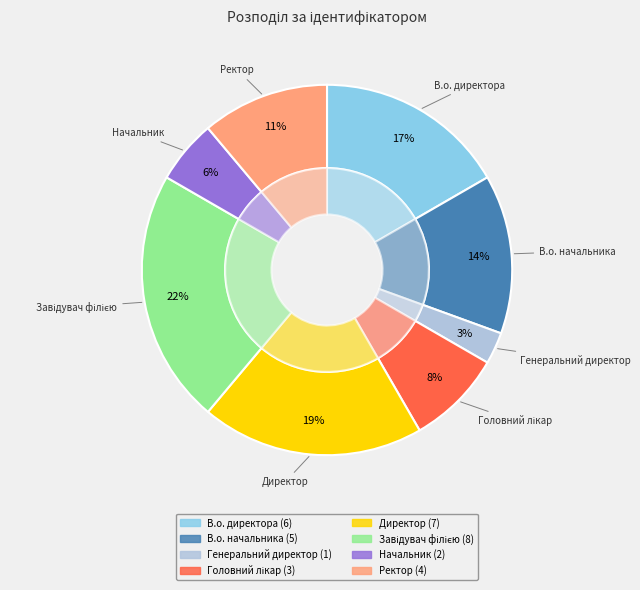

Rank the categories by value from lowest to highest.

Генеральний директор, Начальник, Головний лікар, Ректор, В.о. начальника, В.о. директора, Директор, Завідувач філією